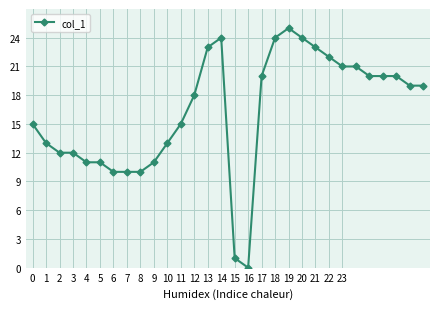

What is the maximum value shown in the chart?

25